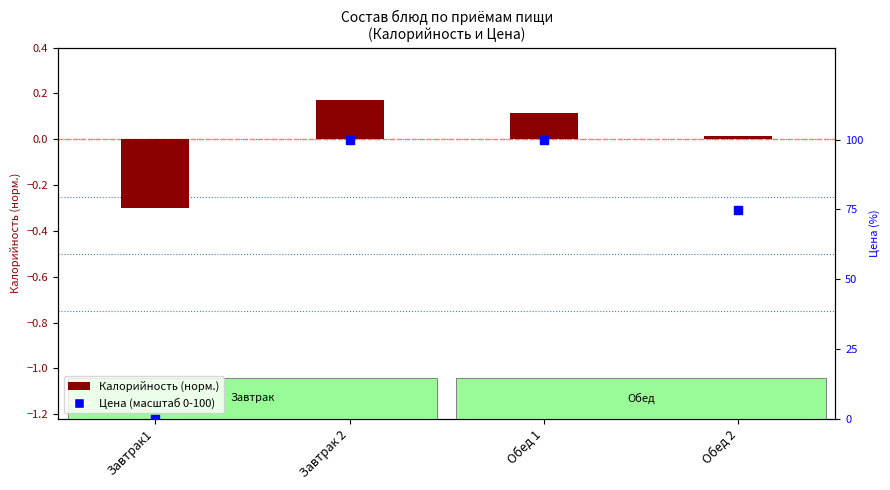

Which series contains the highest Y value?

Цена (масштаб 0-100)